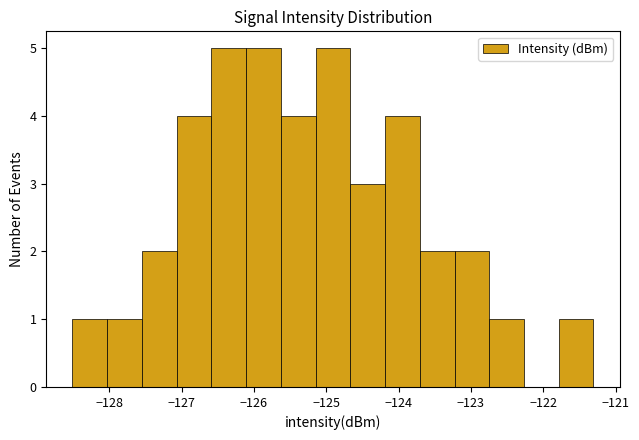

Reading left to right, transcribe this chart: for each bar, give the range it covers on the x-axis and its height. Neither the bar edges nor the heights are printed on the chart, so give them approximately, as read against the axes.

-128.5 to -128.0: 1
-128.0 to -127.5: 1
-127.5 to -127.1: 2
-127.1 to -126.6: 4
-126.6 to -126.1: 5
-126.1 to -125.6: 5
-125.6 to -125.1: 4
-125.1 to -124.7: 5
-124.7 to -124.2: 3
-124.2 to -123.7: 4
-123.7 to -123.2: 2
-123.2 to -122.7: 2
-122.7 to -122.3: 1
-122.3 to -121.8: 0
-121.8 to -121.3: 1